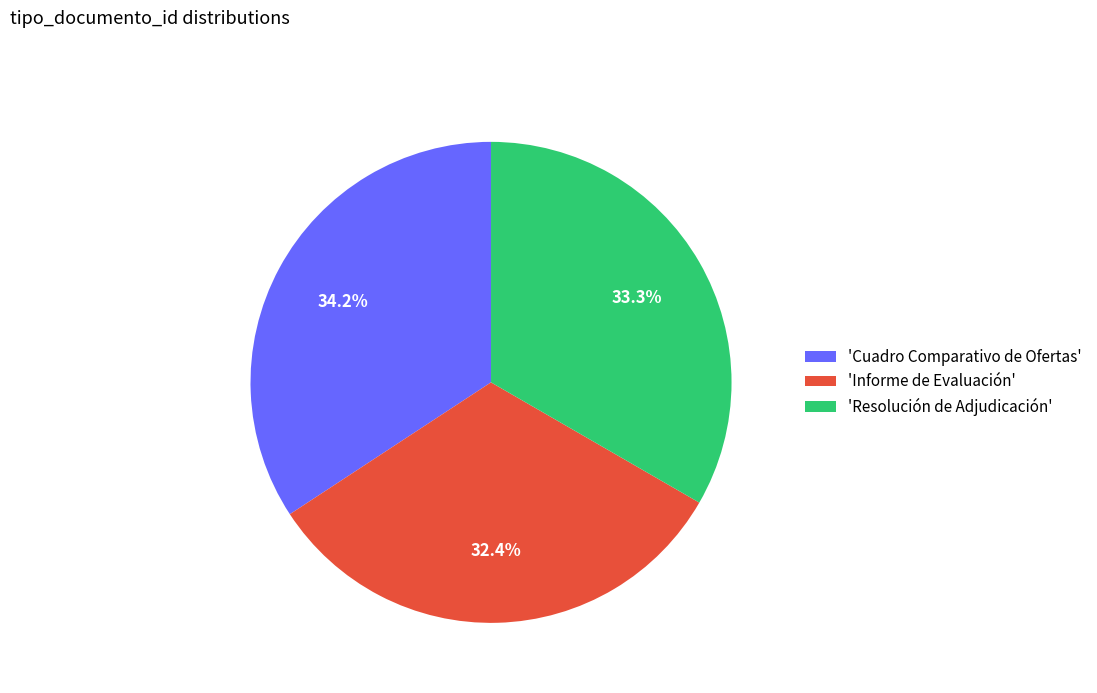

To the nearest percent, what is the average slice percentage?

33%